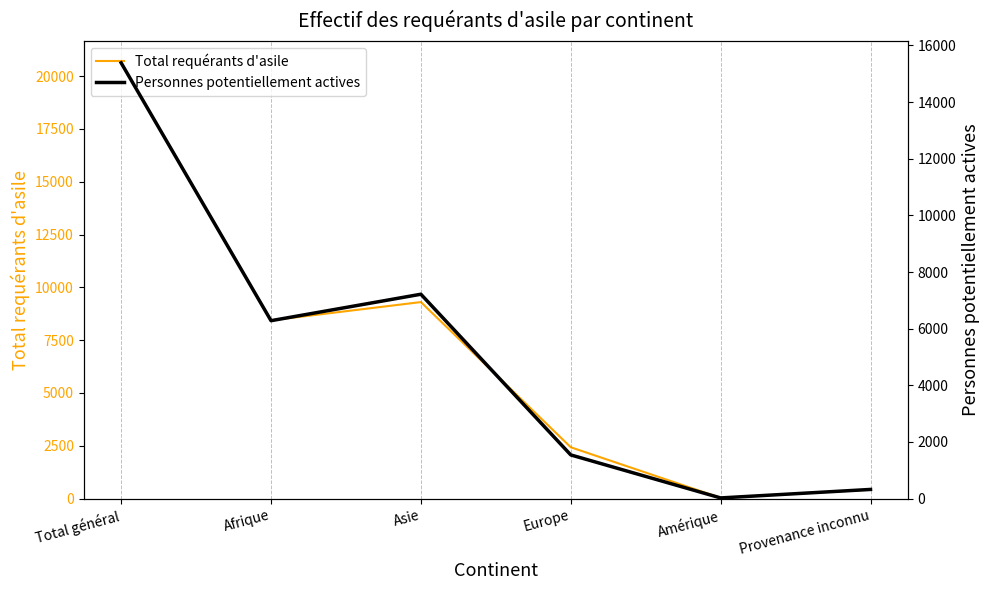

The Total requérants d'asile series shows 13 at Amérique. True or false?

False